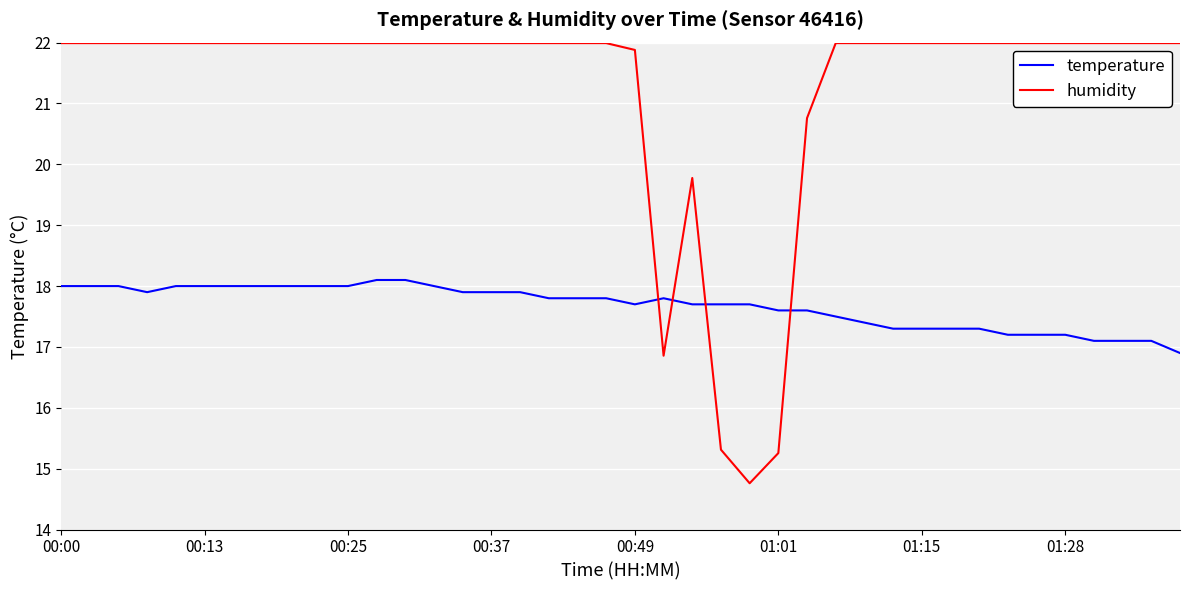

True or false: humidity and temperature intersect in this chart.

True